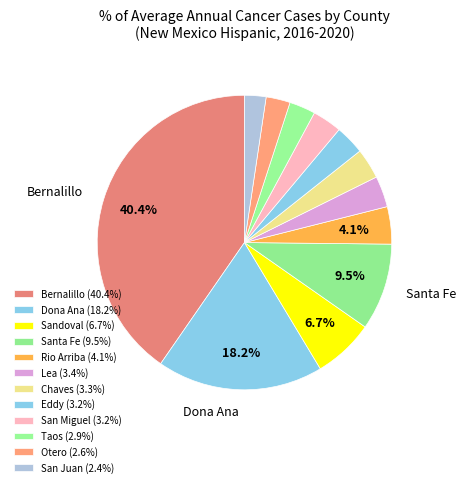

How many segments does this pie chart have?

12